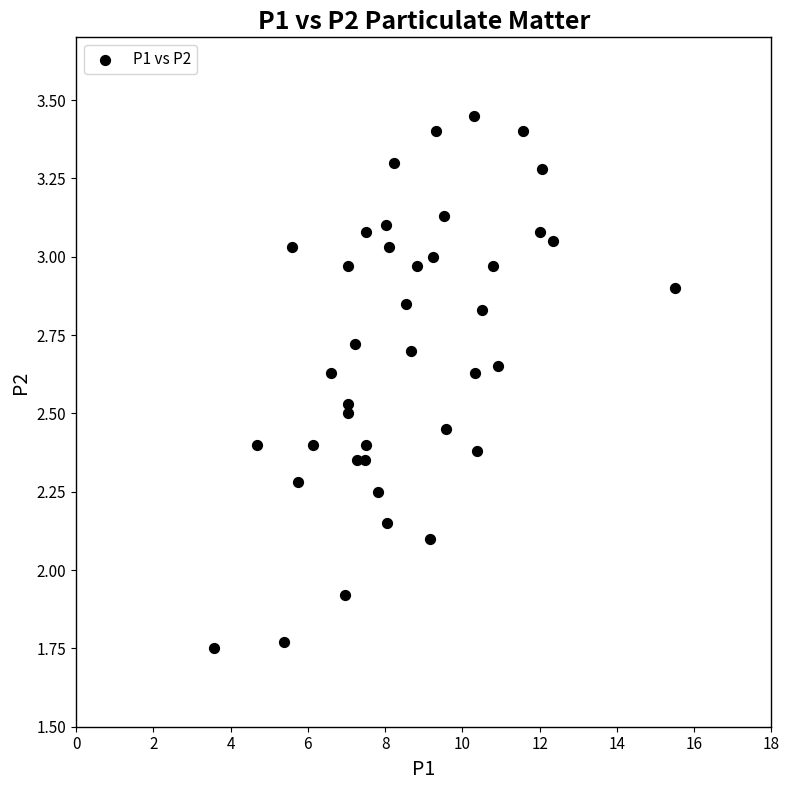

What is the range of X values (max minus min)?

11.9